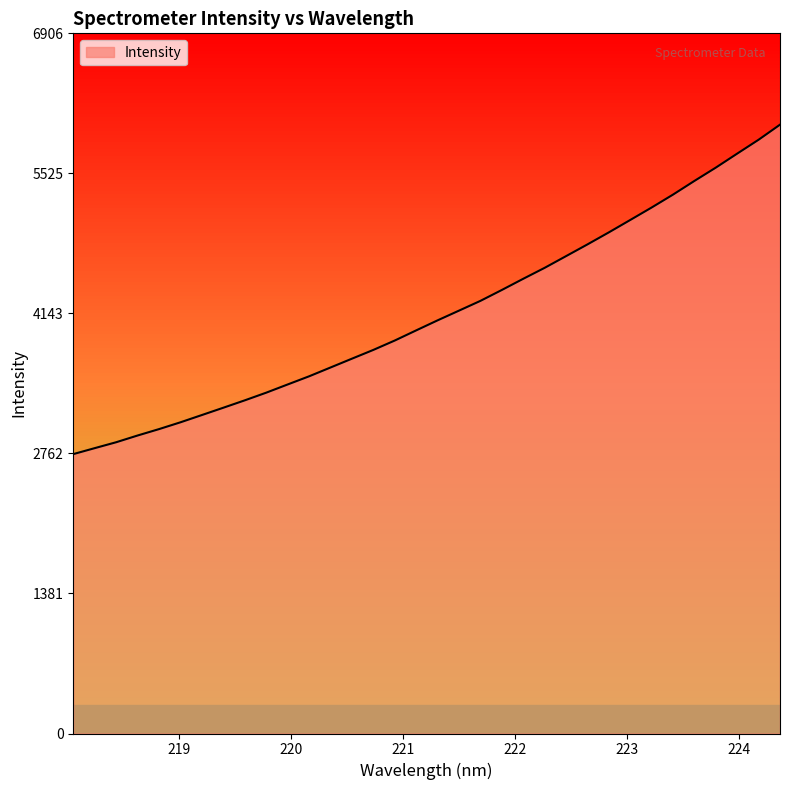

What is the maximum value shown in the chart?

6005.6